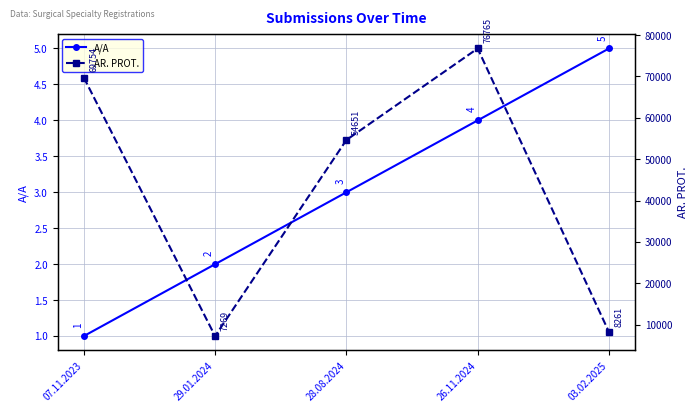

List the series in order of their overall mean, highest first.

AR. PROT., A/A